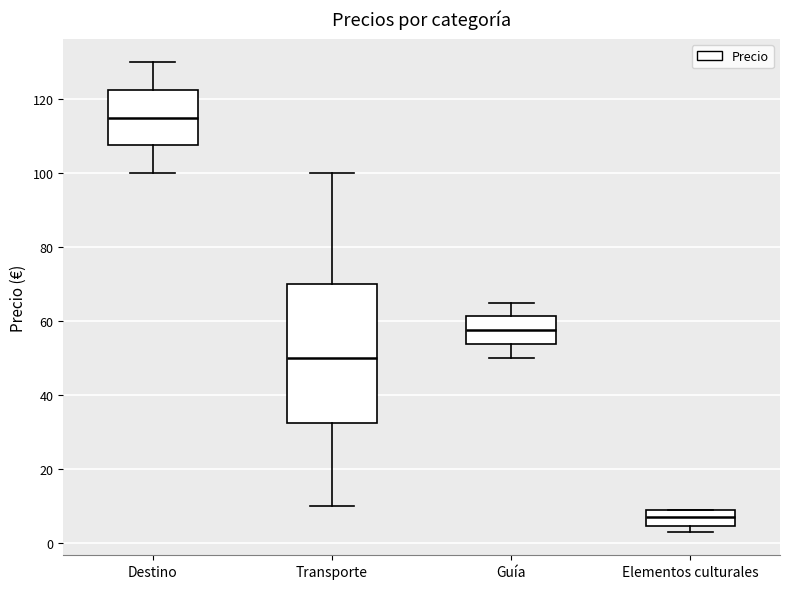

Where does the median line of the box for Elementos culturales sit on the y-axis? The values are not printed on the chart, so give them approximately, as read against the axis.

8